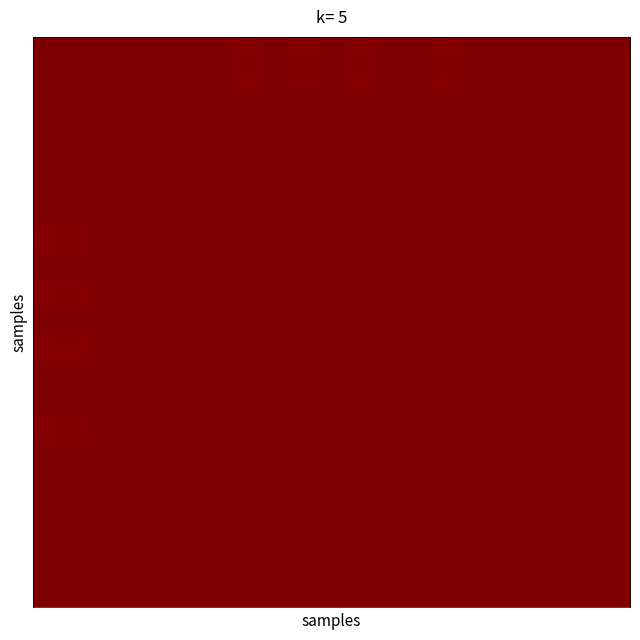

At which category is the sum across all series the highest?

13